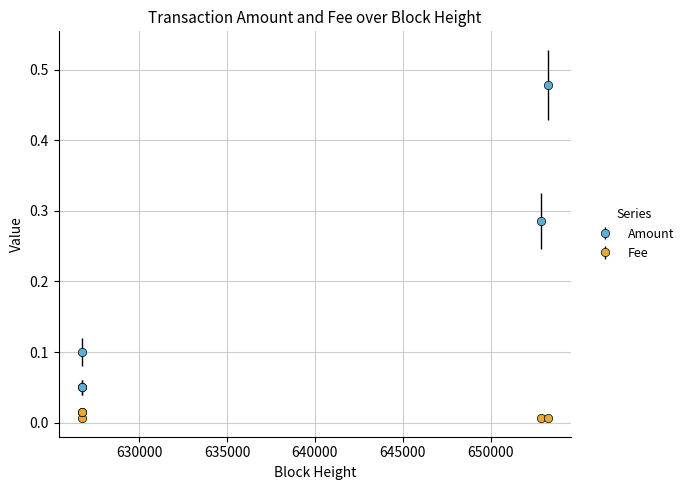

Count the number of categories in the chart.

5